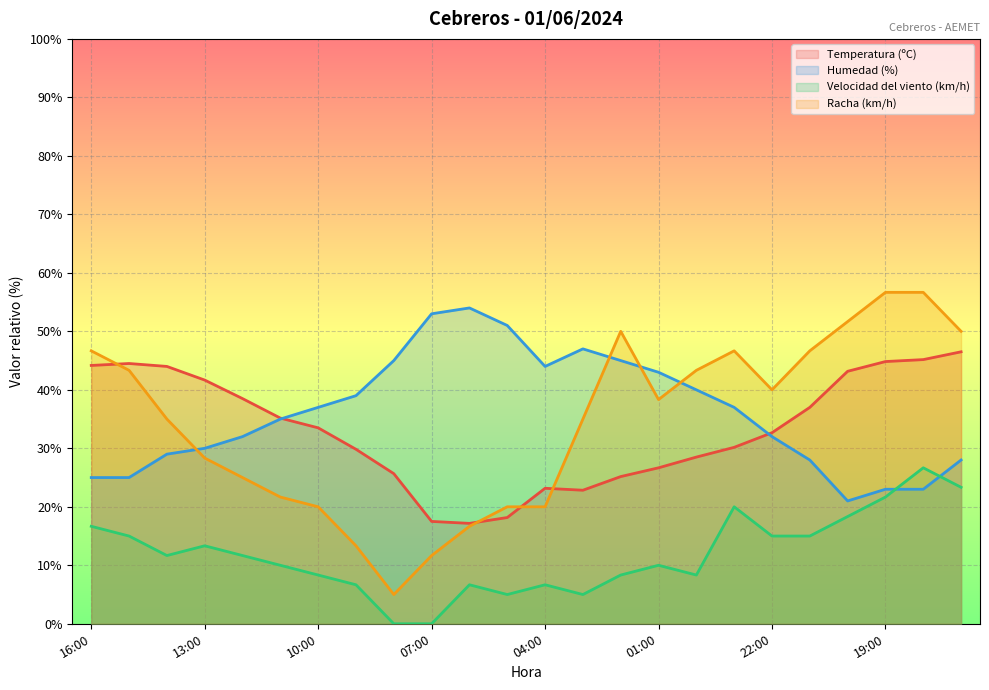

True or false: Velocidad del viento (km/h) has more than 1 points higher than both neighbors.

True